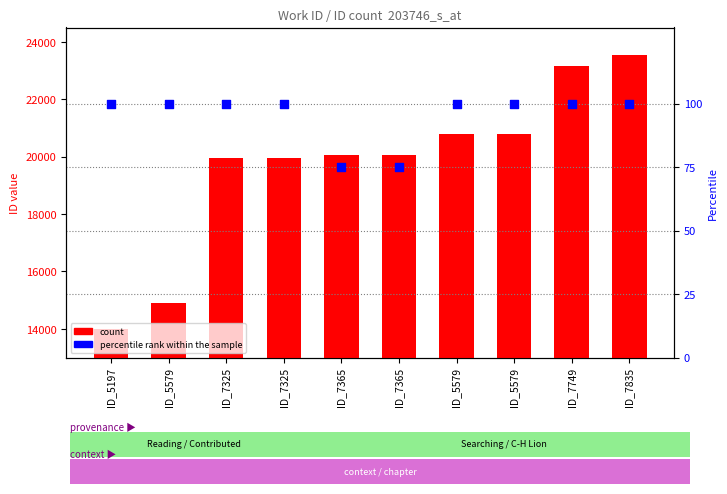

Which series reaches the minimum Y coordinate?

percentile rank within the sample